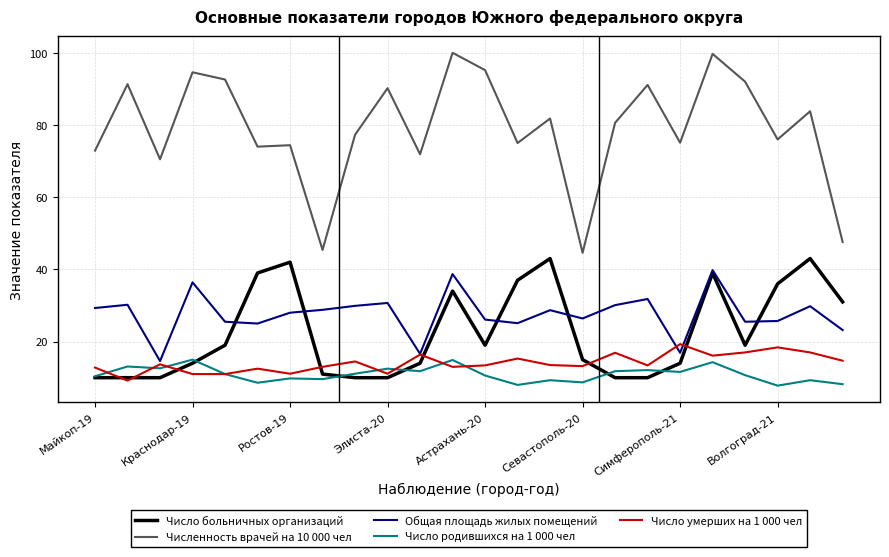

What is the lowest value of the Число умерших на 1 000 чел series?

9.2